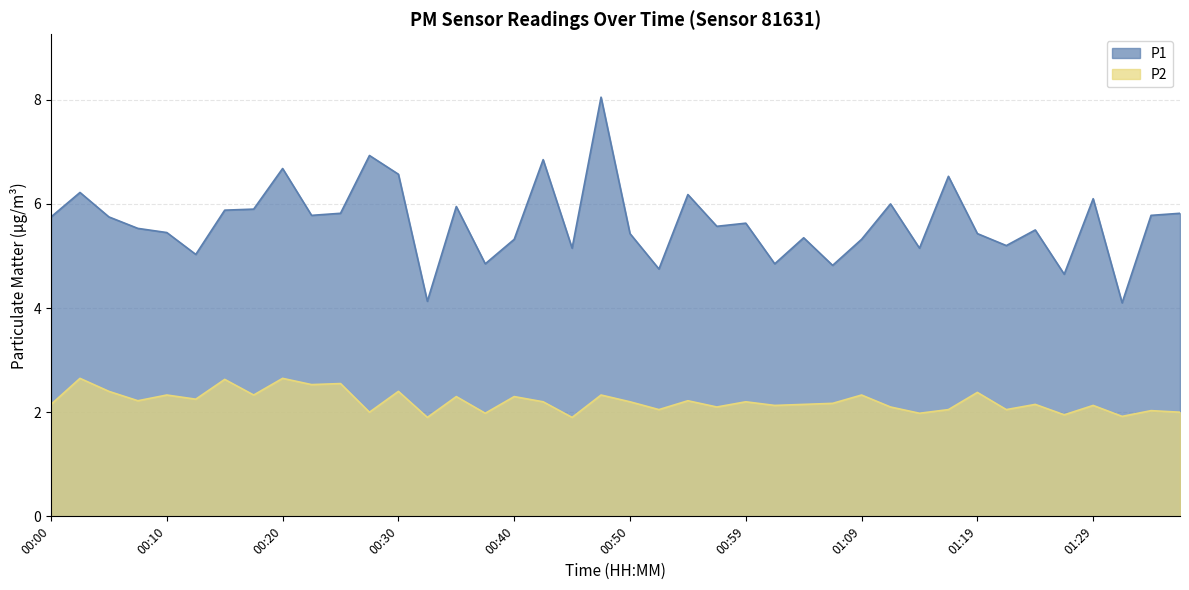

True or false: P2 and P1 intersect in this chart.

False